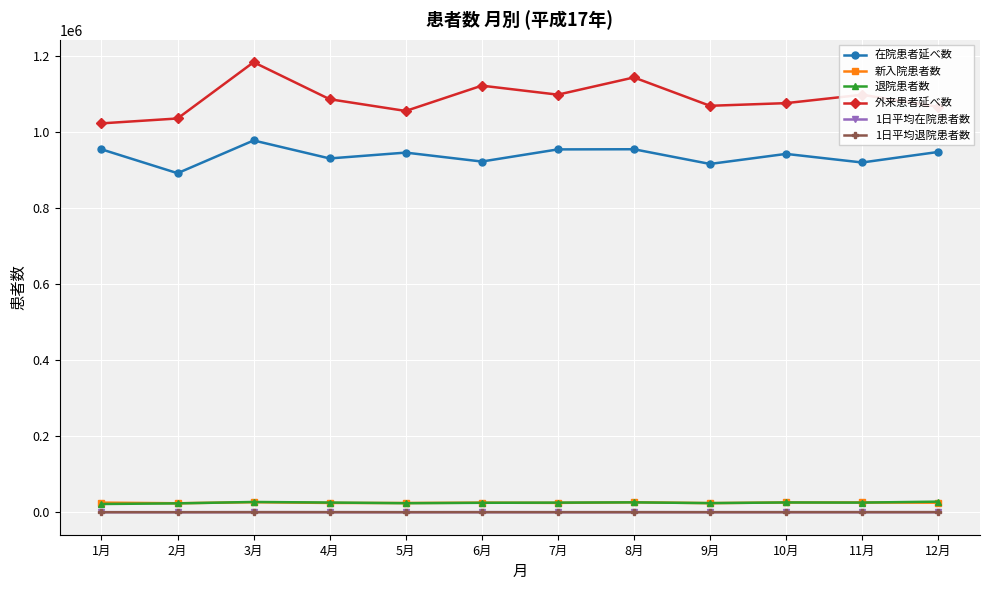

Is it true that 新入院患者数 equals 24612.0 at 9月?

True